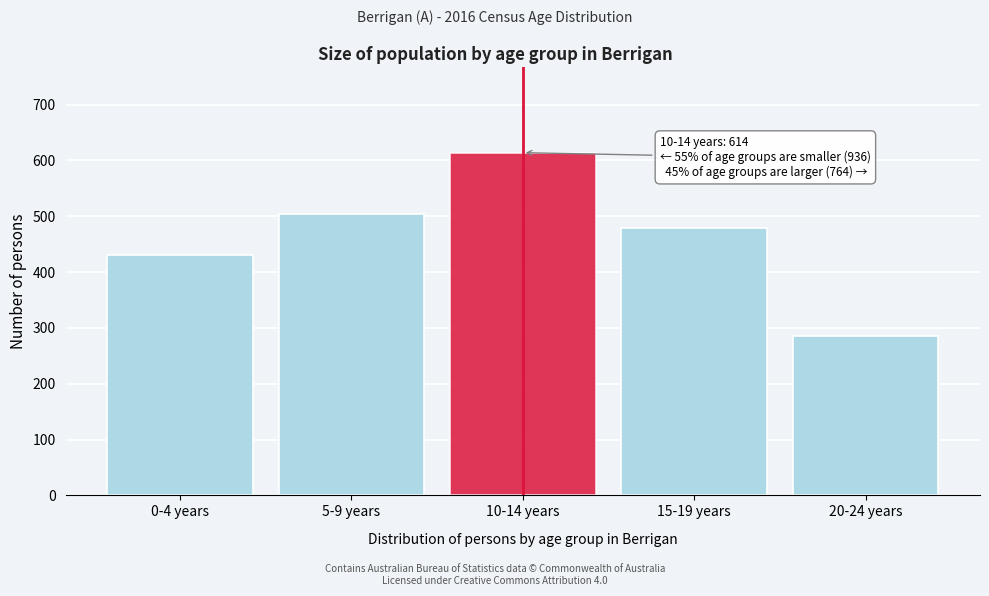

Reading right to left, transcribe all the data shown in this chart.

20-24 years=285	15-19 years=479	10-14 years=614	5-9 years=505	0-4 years=431